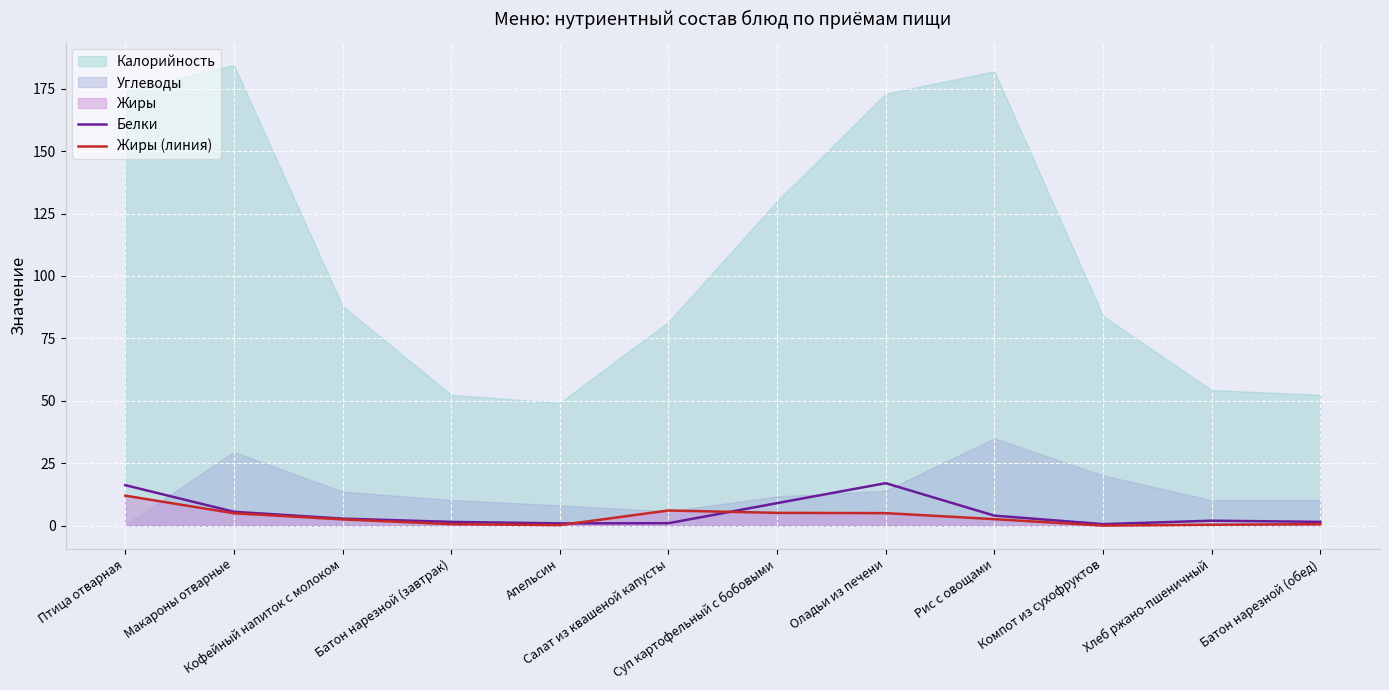

After their last crossing, which series has the higher values: Белки or Жиры (линия)?

Белки